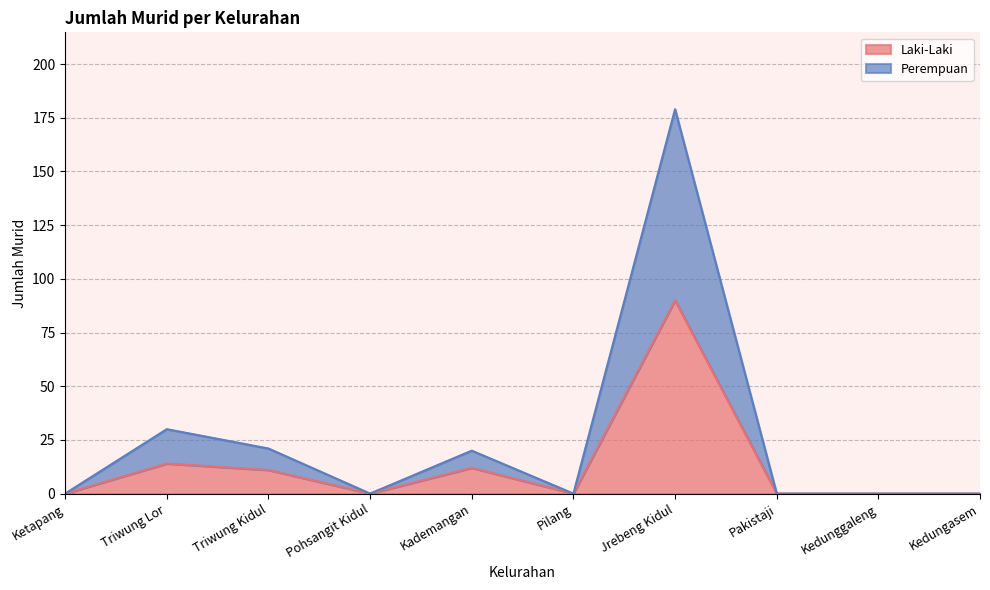

True or false: Perempuan has a value of 52 at Triwung Lor.

False